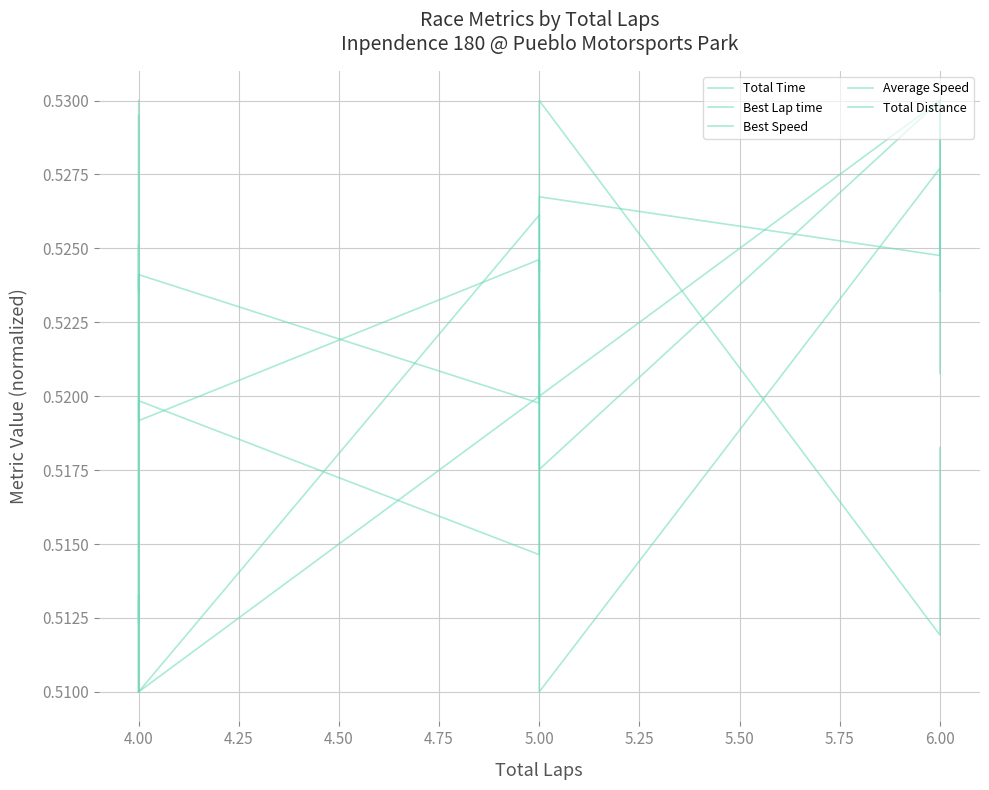

True or false: Total Distance has more than 2 points higher than both neighbors.

False